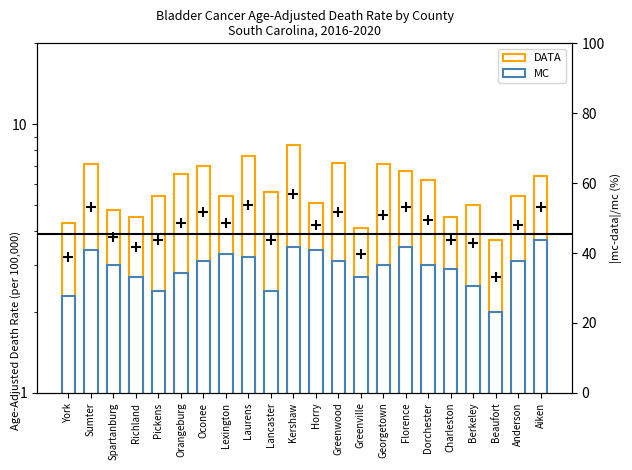

At which category is the sum across all series the highest?

Kershaw